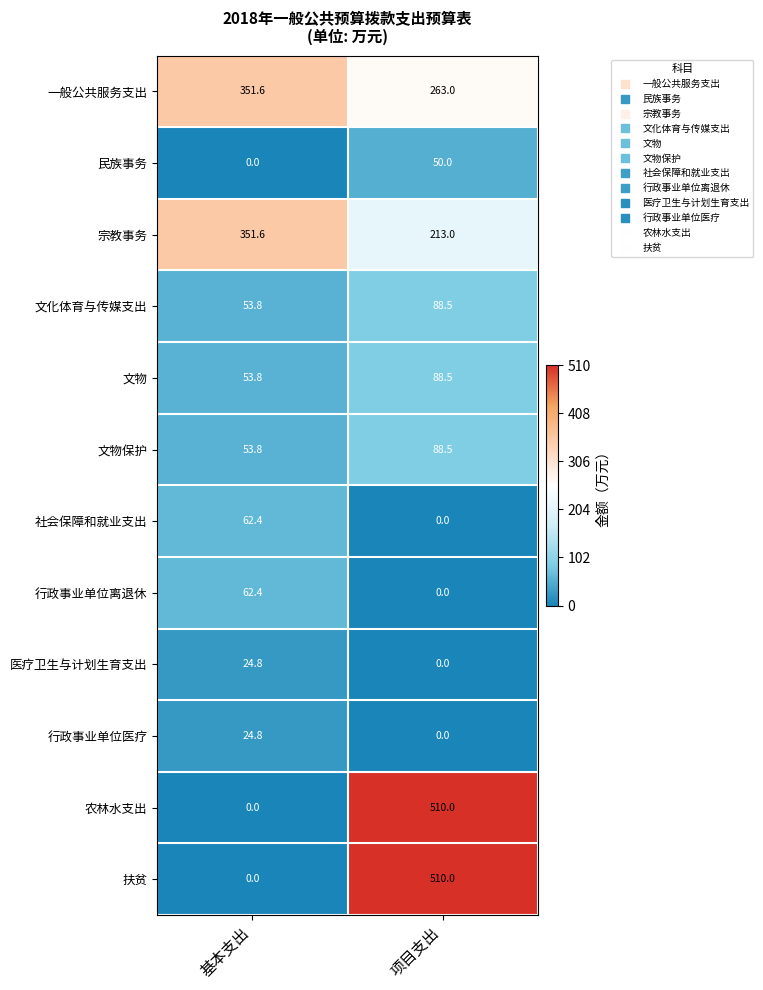

Is it true that 社会保障和就业支出 equals 33.4 at 项目支出?

False